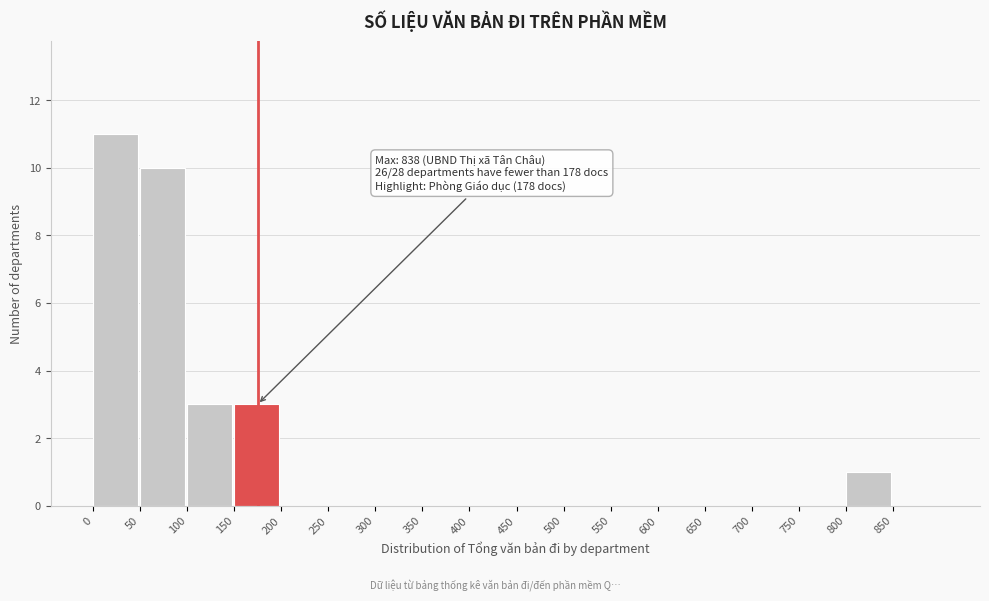

Over which range of the x-axis is the bar tallest?

0 to 50